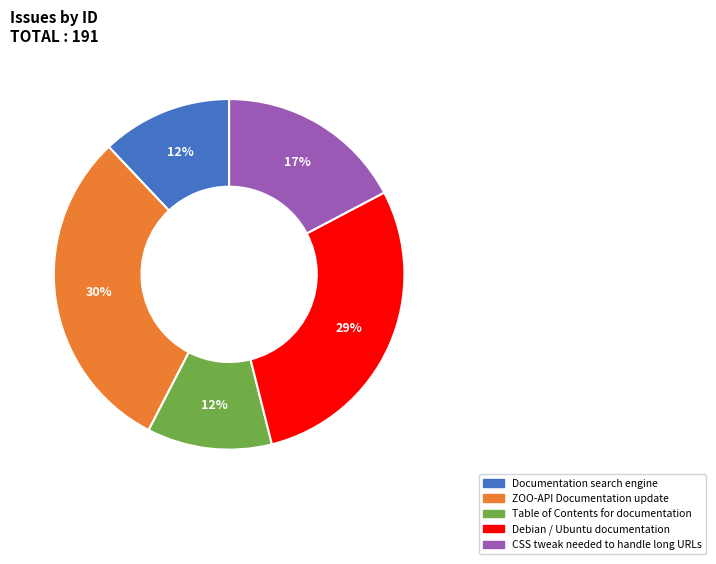

What percentage is the ZOO-API Documentation update slice, to the nearest percent?

30%